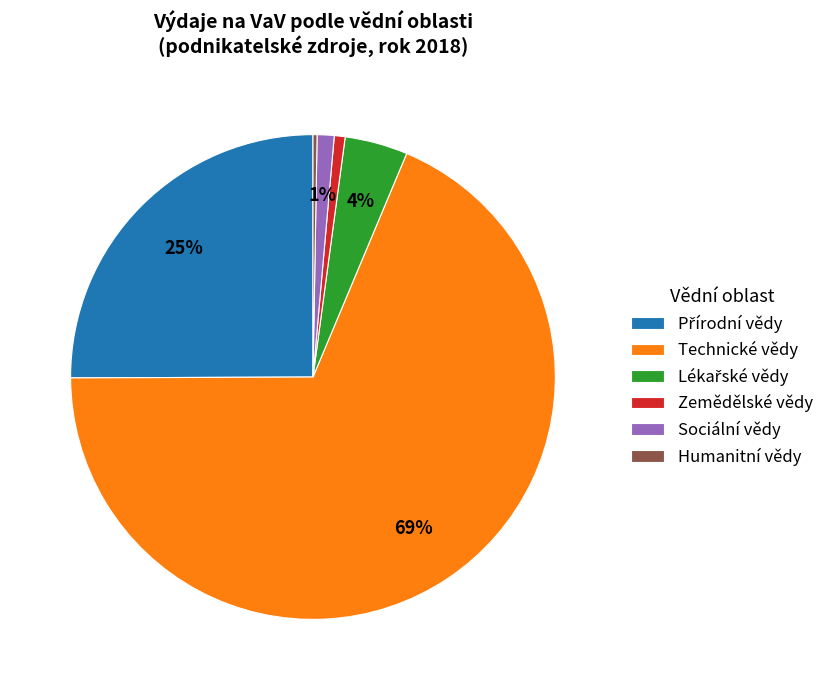

Which category has the biggest portion of the pie?

Technické vědy